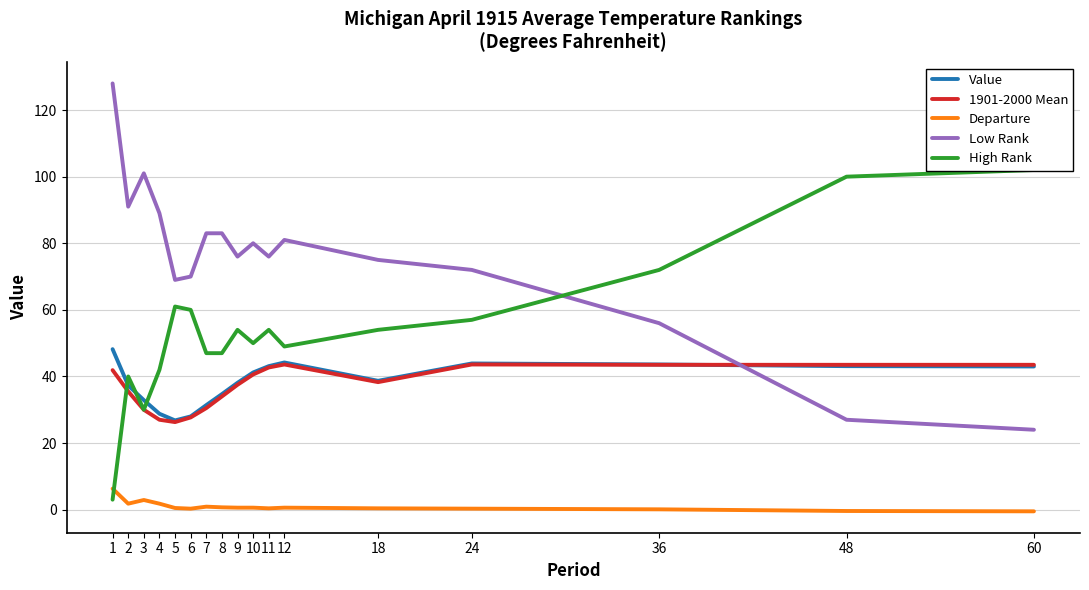

Reading left to right, extract all data points from this chart.

Value: 1=48.2	2=37.3	3=32.9	4=28.8	5=26.8	6=28.0	7=31.4	8=34.7	9=38.1	10=41.2	11=43.1	12=44.2	18=38.7	24=43.9	36=43.6	48=43.1	60=43.0
1901-2000 Mean: 1=41.9	2=35.5	3=30.0	4=27.0	5=26.3	6=27.7	7=30.5	8=34.0	9=37.5	10=40.6	11=42.7	12=43.6	18=38.3	24=43.6	36=43.5	48=43.5	60=43.5
Departure: 1=6.3	2=1.8	3=2.9	4=1.8	5=0.5	6=0.3	7=0.9	8=0.7	9=0.6	10=0.6	11=0.4	12=0.6	18=0.4	24=0.3	36=0.1	48=-0.4	60=-0.5
Low Rank: 1=128.0	2=91.0	3=101.0	4=89.0	5=69.0	6=70.0	7=83.0	8=83.0	9=76.0	10=80.0	11=76.0	12=81.0	18=75.0	24=72.0	36=56.0	48=27.0	60=24.0
High Rank: 1=3.0	2=40.0	3=30.0	4=42.0	5=61.0	6=60.0	7=47.0	8=47.0	9=54.0	10=50.0	11=54.0	12=49.0	18=54.0	24=57.0	36=72.0	48=100.0	60=102.0